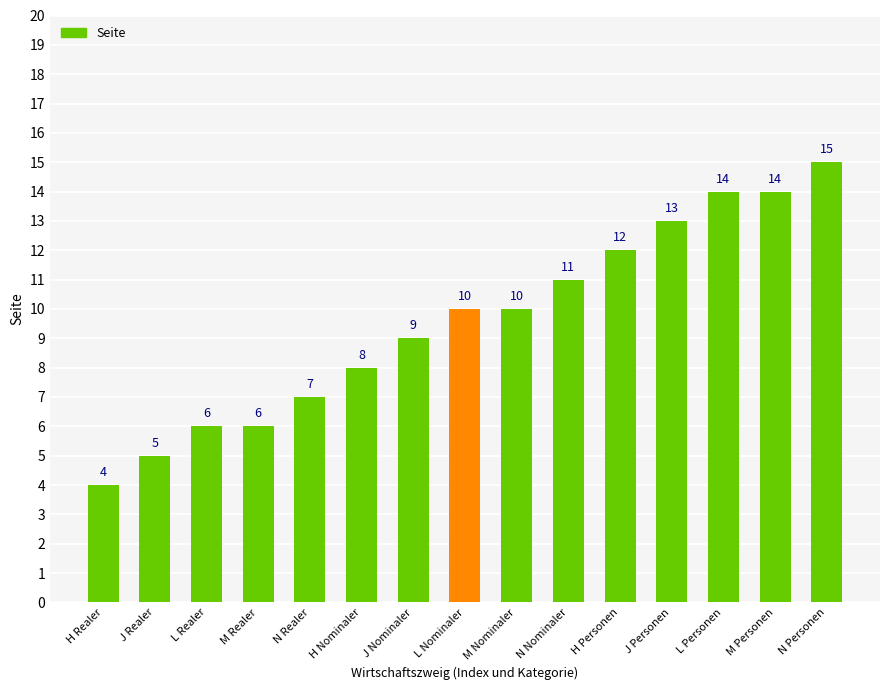

What is the label of the 2nd bar from the right?

M Personen